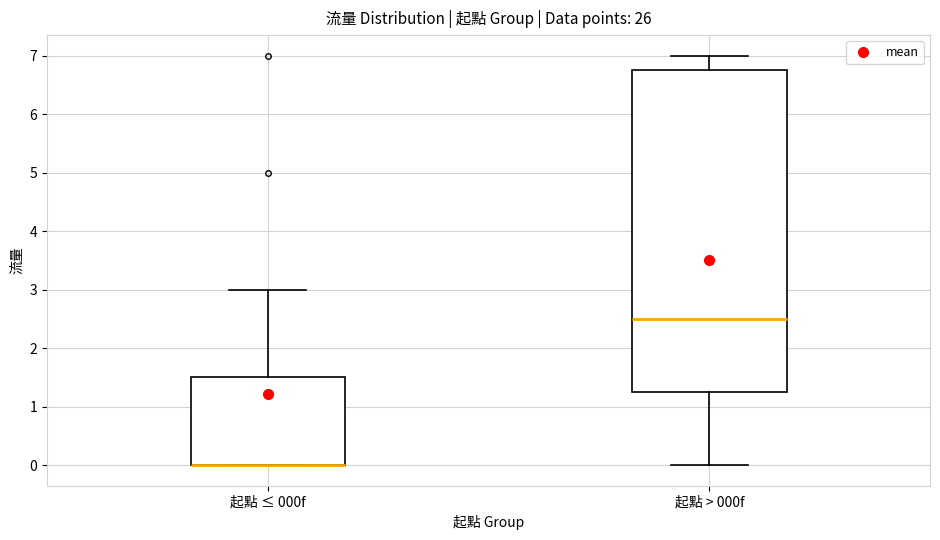

Reading left to right, transcribe this box plot: for each box, give where its median line is, the range the box spans, and where its two whiskers end, as read against the y-axis. The values are not printed on the chart, so give them approximately, as read against the axis.

起點 ≤ 000f: median 0.0 (drawn on the box's lower edge), box 0.0 to 1.5, whiskers 0.0 to 3.0
起點 > 000f: median 2.5, box 1.3 to 6.8, whiskers 0.0 to 7.0